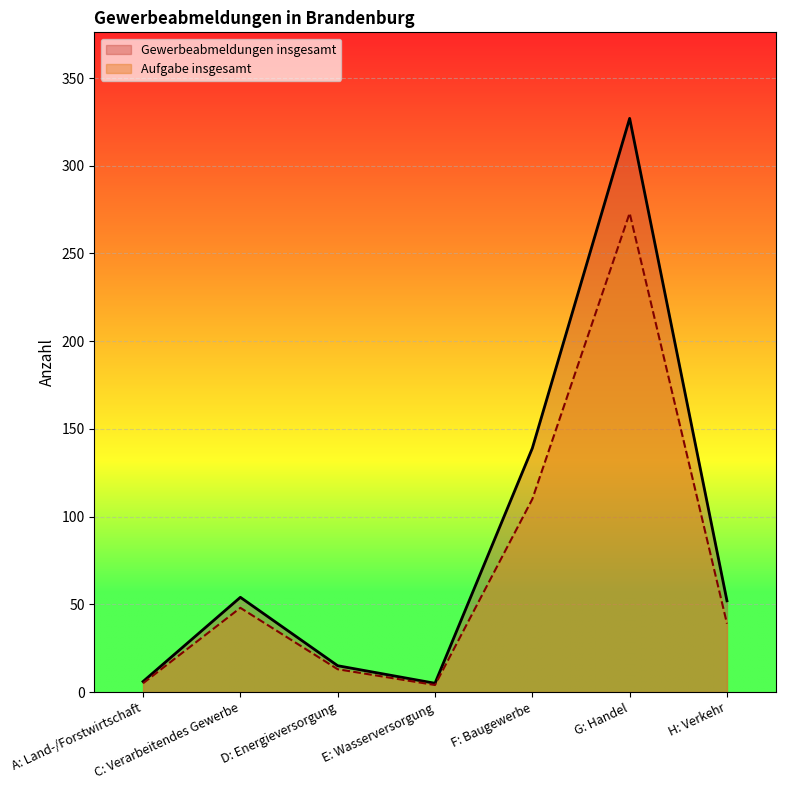

Rank the series by their maximum value, from highest to lowest.

Gewerbeabmeldungen insgesamt, Aufgabe insgesamt